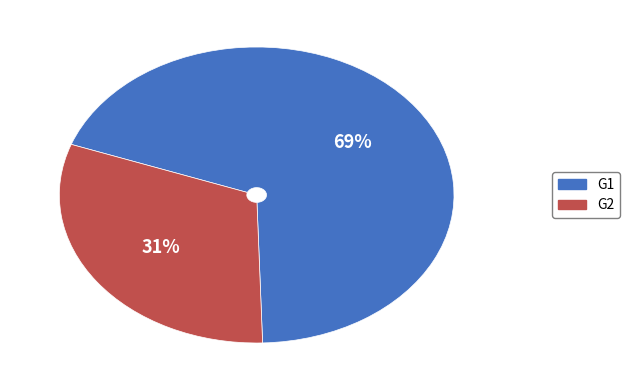

How many slices are in this pie chart?

2